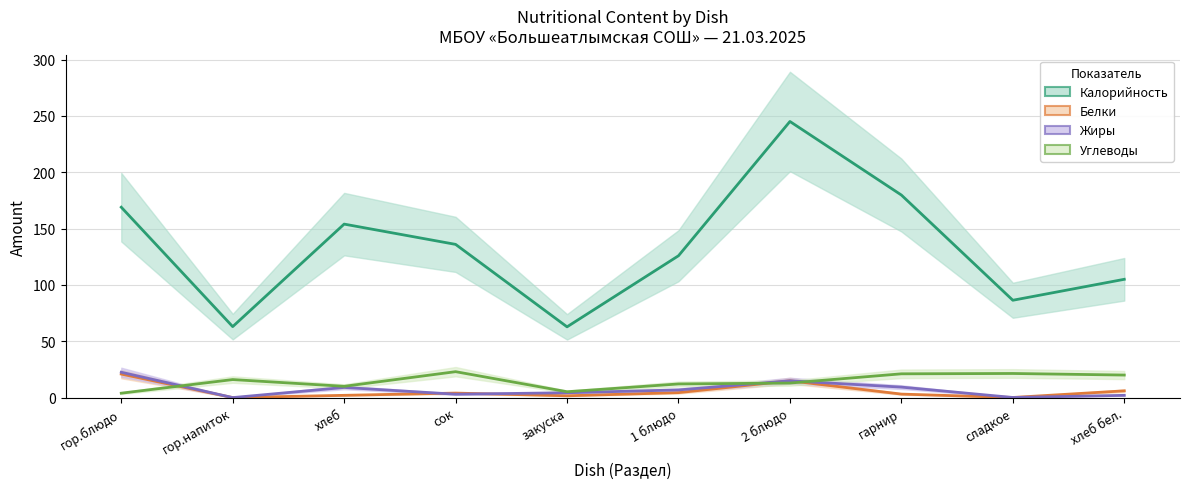

What is the difference between the highest and lowest values at закуска?

61.2